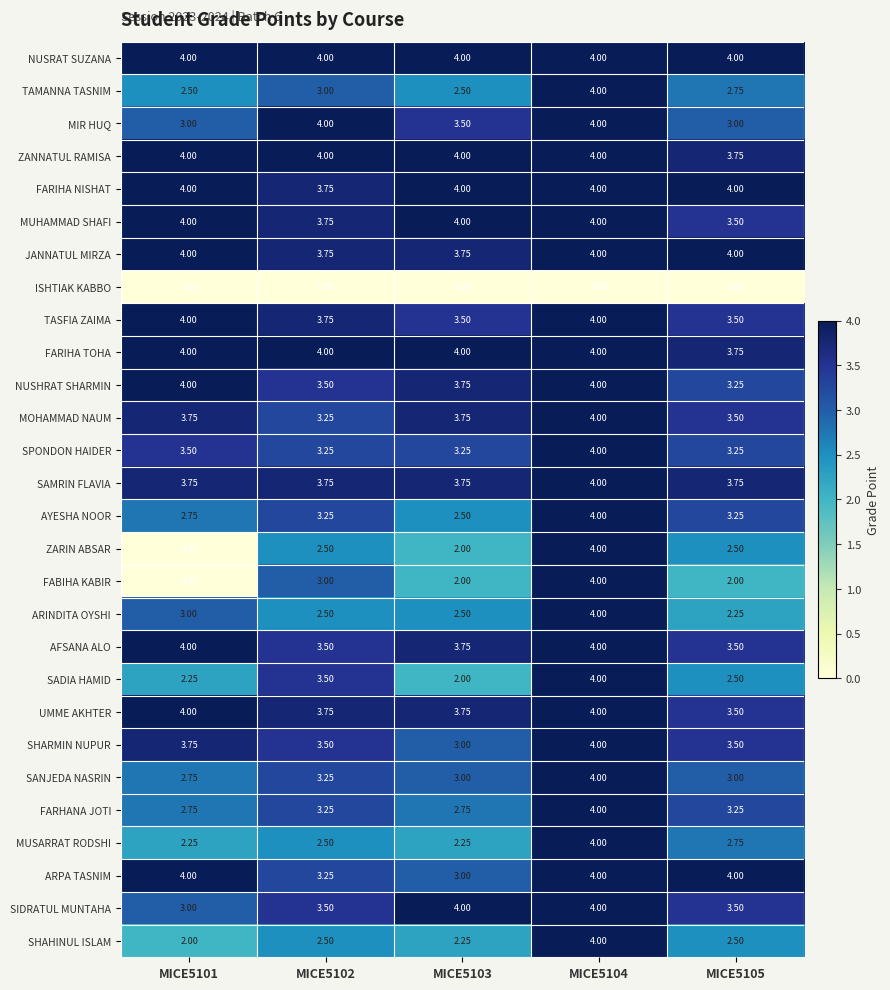

Is the value of MOHAMMAD NAUM at MICE5103 greater than the value of SANJEDA NASRIN at MICE5102?

Yes